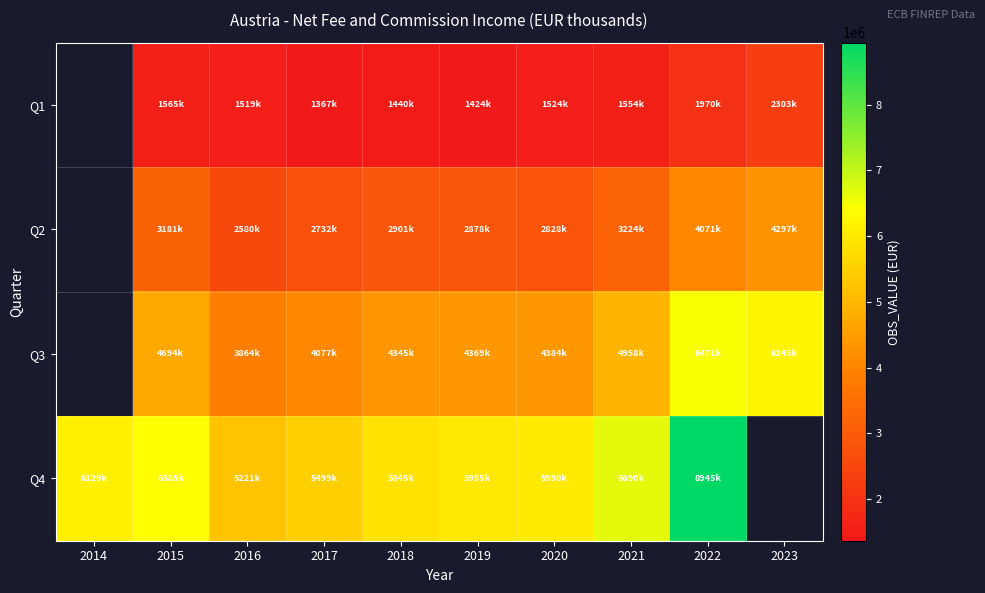

At which category does the chart reach its peak across all series?

2022